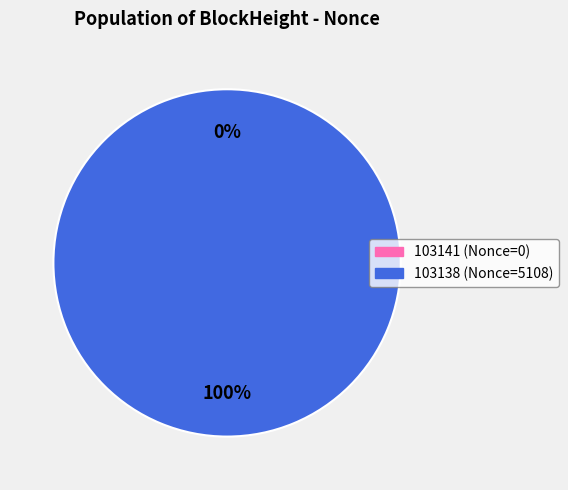

Which category has the biggest portion of the pie?

103138